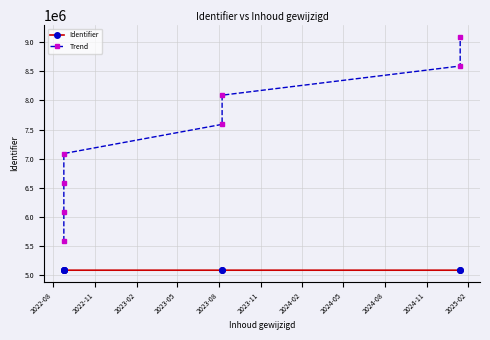

What is the highest value of the Identifier series?

5090950